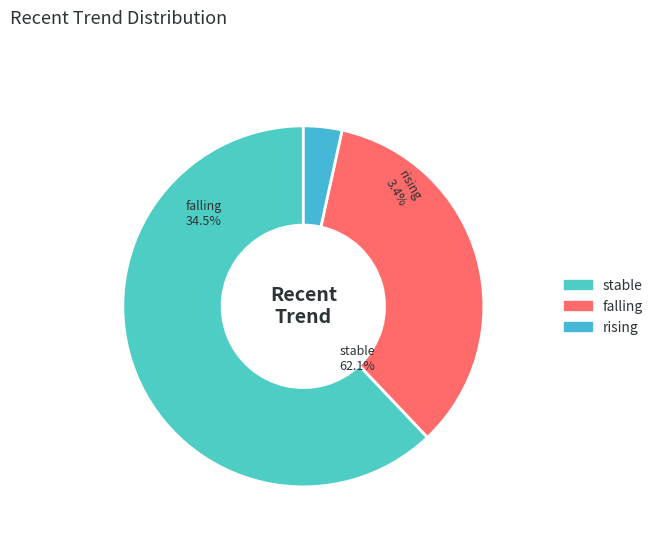

Which category accounts for the majority?

stable